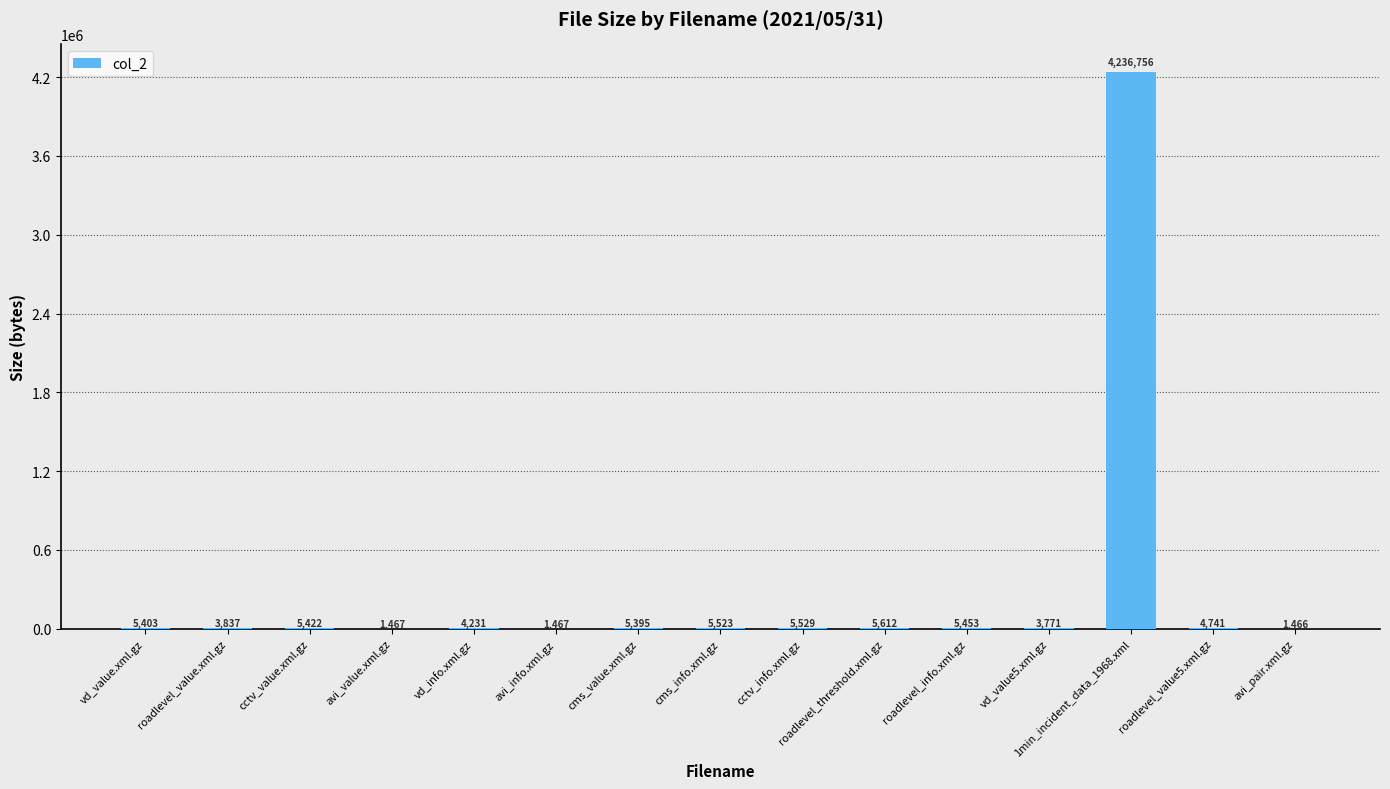

Which label corresponds to the largest value in the chart?

1min_incident_data_1968.xml